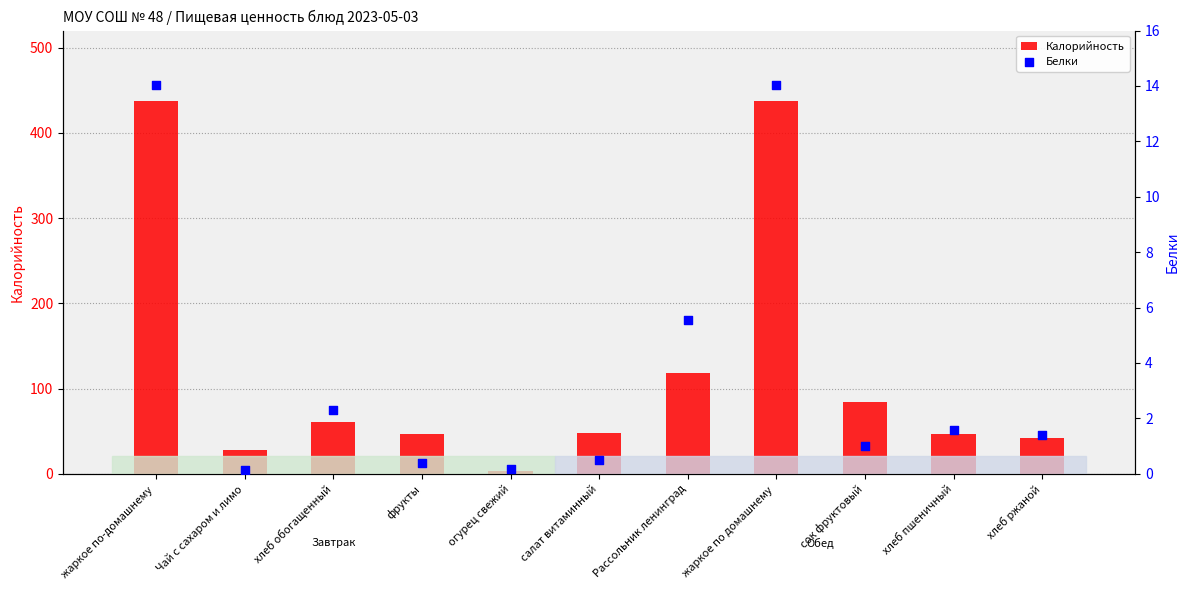

Which series has the widest spread of Y values?

Калорийность